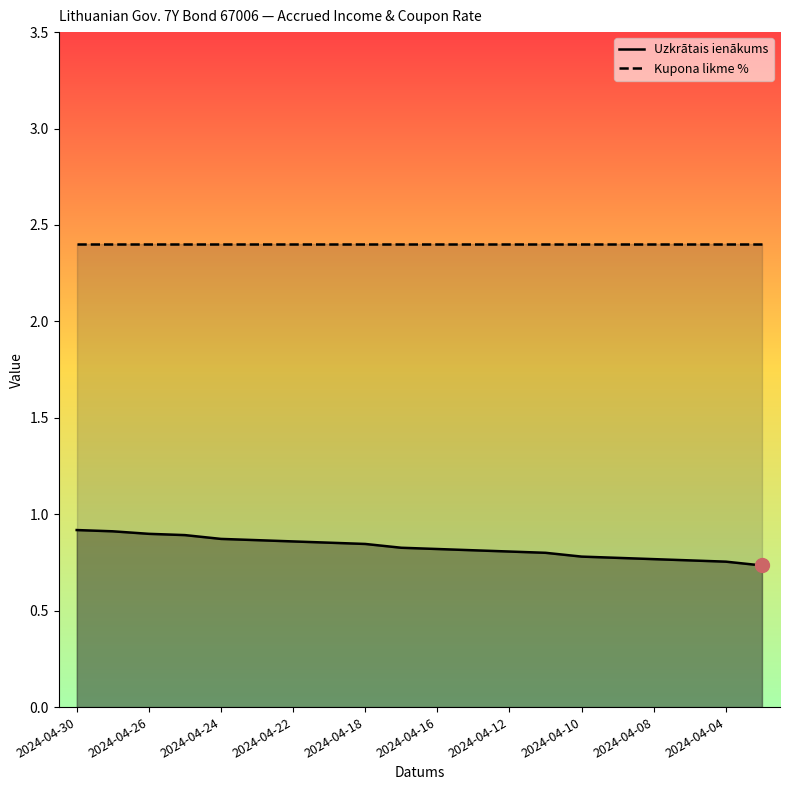

Is this an area chart (filled region under the line)?

No